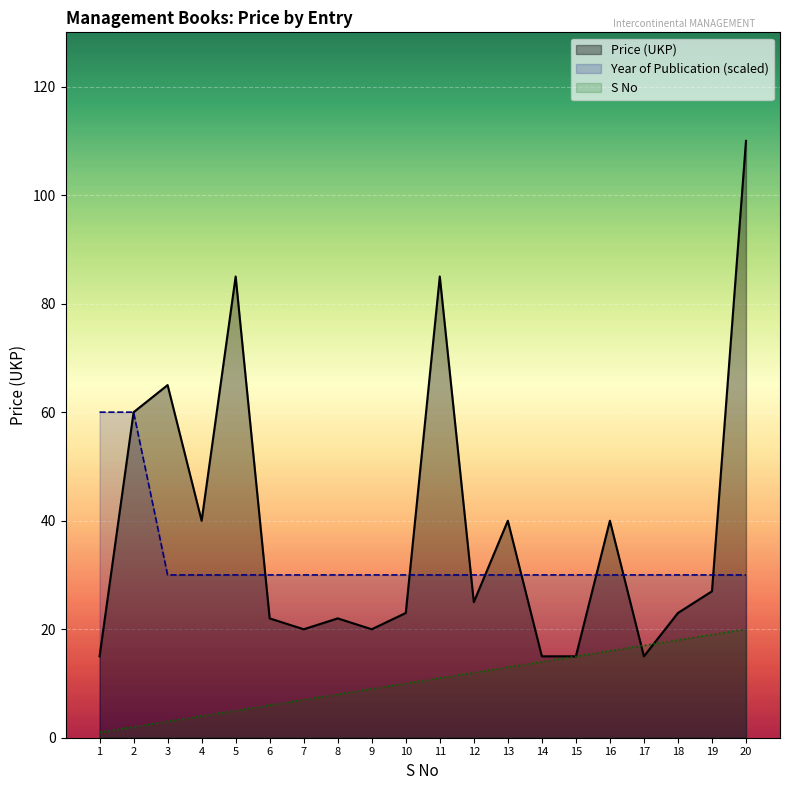

True or false: S No and Year of Publication cross at least once.

False